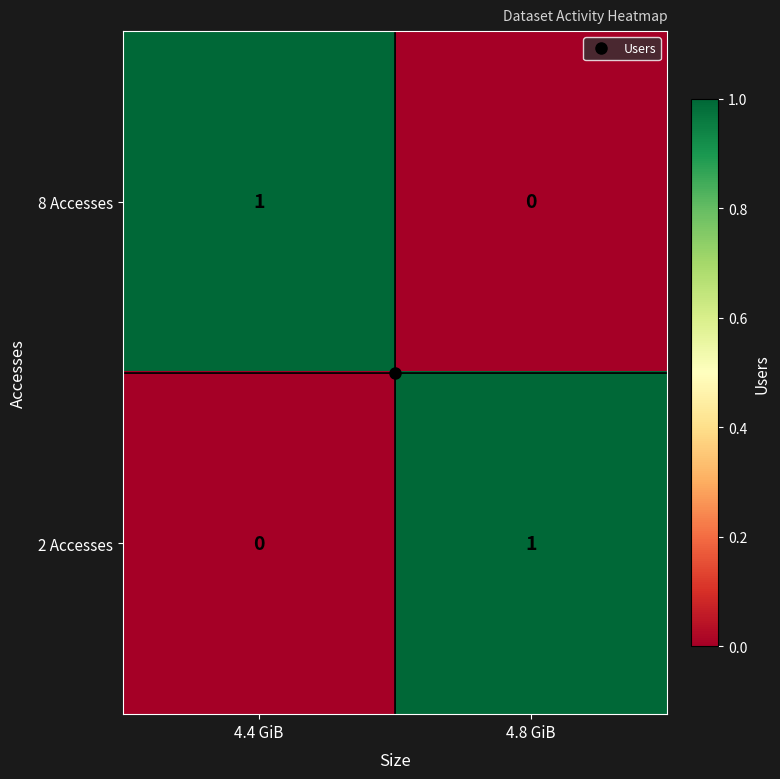

How many values in 8 Accesses are above zero?

1